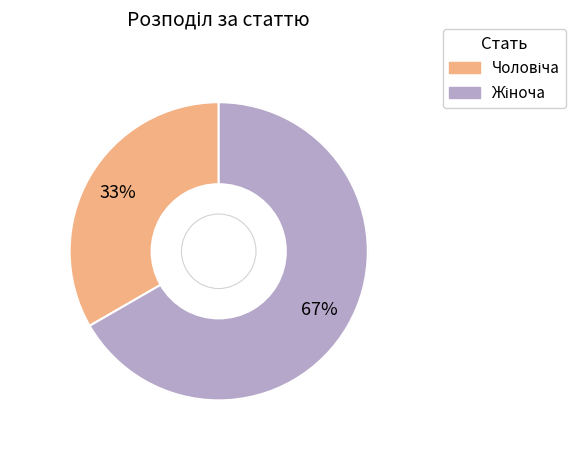

To the nearest percent, what is the average slice percentage?

50%